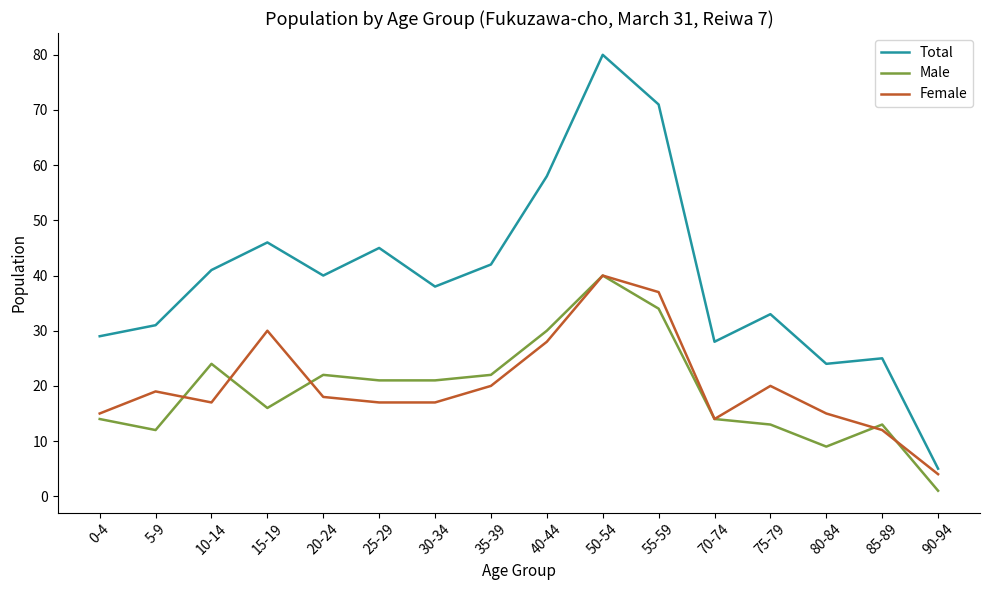

At which label does Female reach its minimum?

90-94